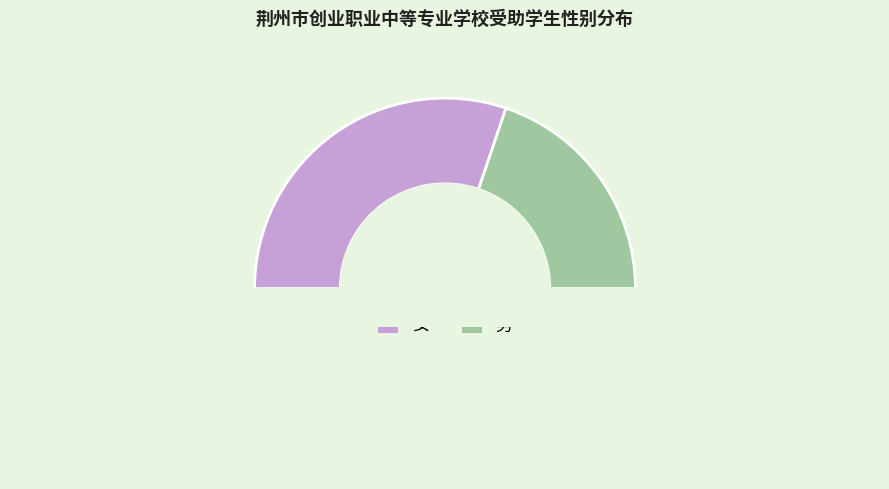

How many segments does this pie chart have?

3